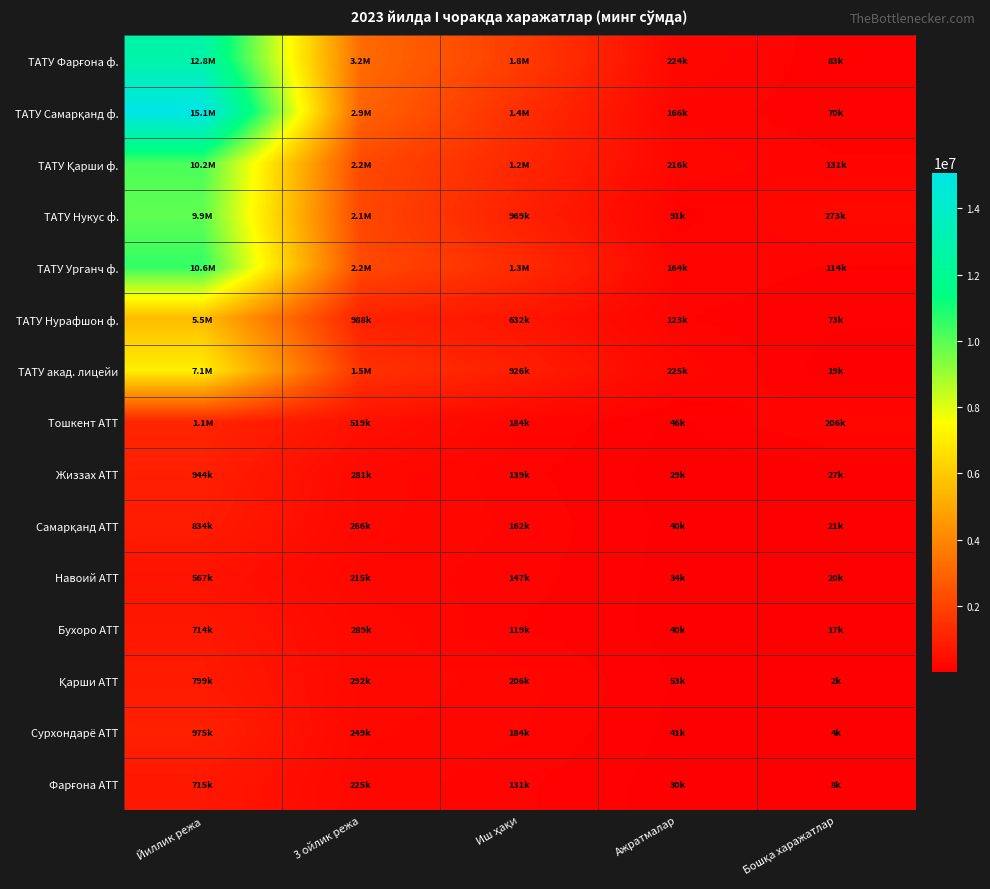

At 3 ойлик режа, list the series in order from largest to smallest.

ТАТУ Фарғона ф., ТАТУ Самарқанд ф., ТАТУ Урганч ф., ТАТУ Қарши ф., ТАТУ Нукус ф., ТАТУ акад. лицейи, ТАТУ Нурафшон ф., Тошкент АТТ, Қарши АТТ, Бухоро АТТ, Жиззах АТТ, Самарқанд АТТ, Сурхондарё АТТ, Фарғона АТТ, Навоий АТТ